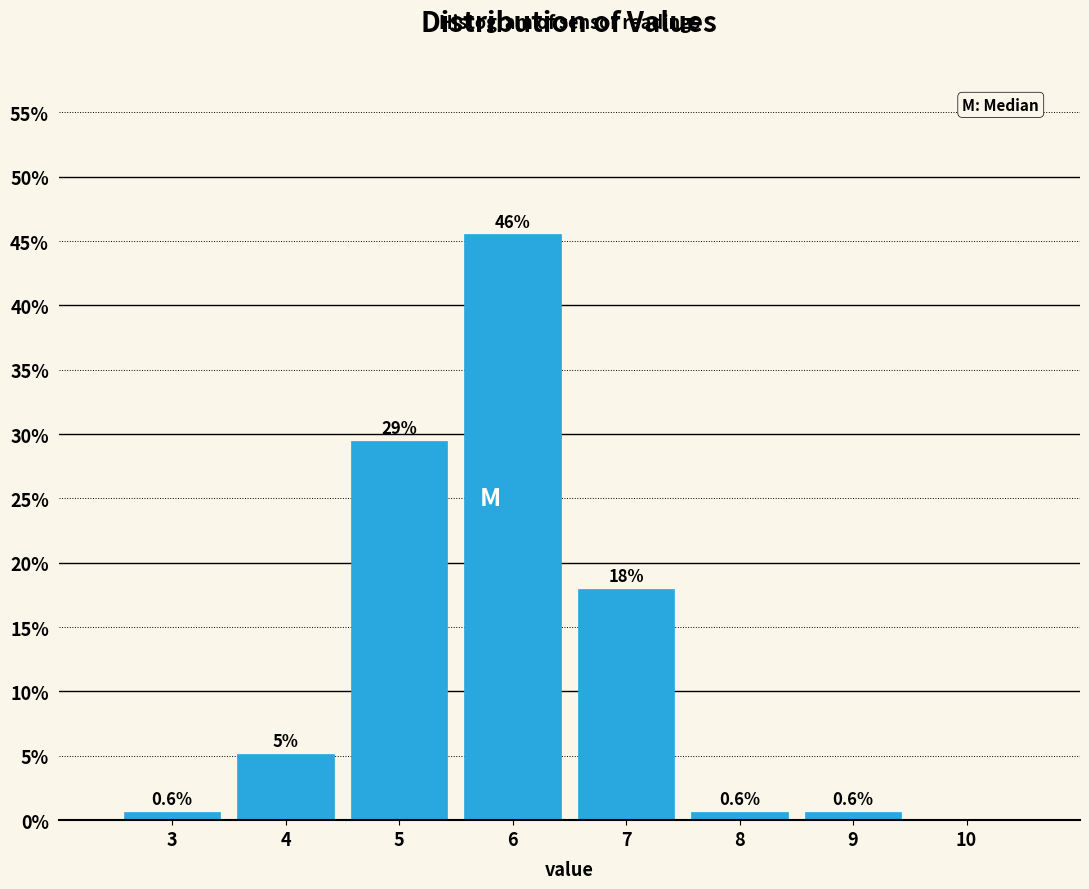

Between 4 and 3, which is larger?

4